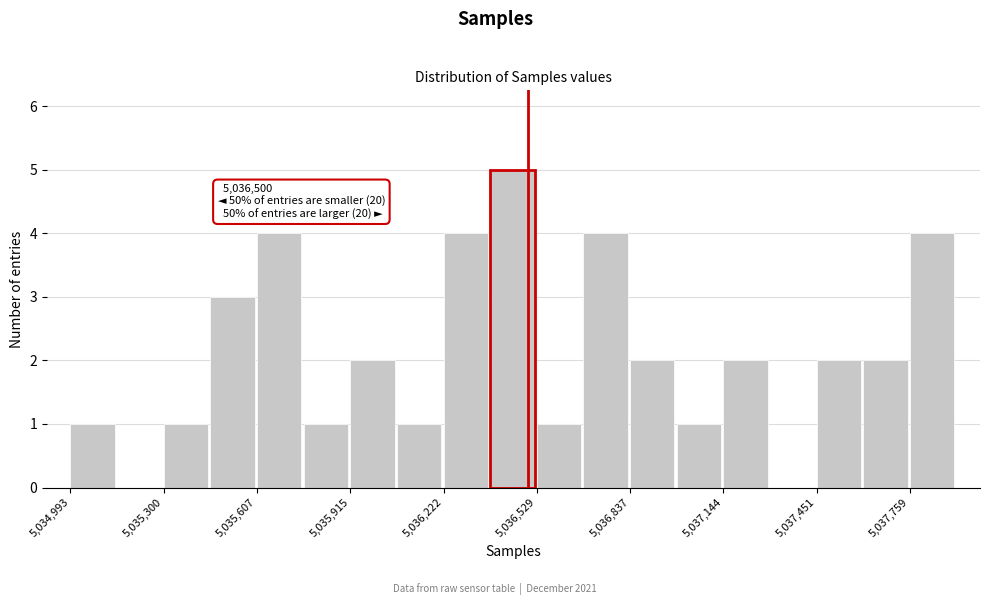

Around what value on the x-axis is the tallest bar? Give the approximate position of its centre, as read against the axis.

5036450